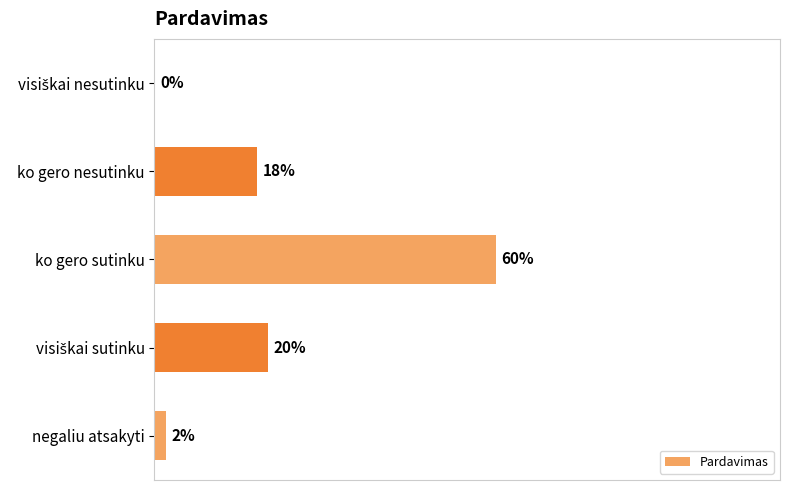

Which label corresponds to the largest value in the chart?

ko gero sutinku